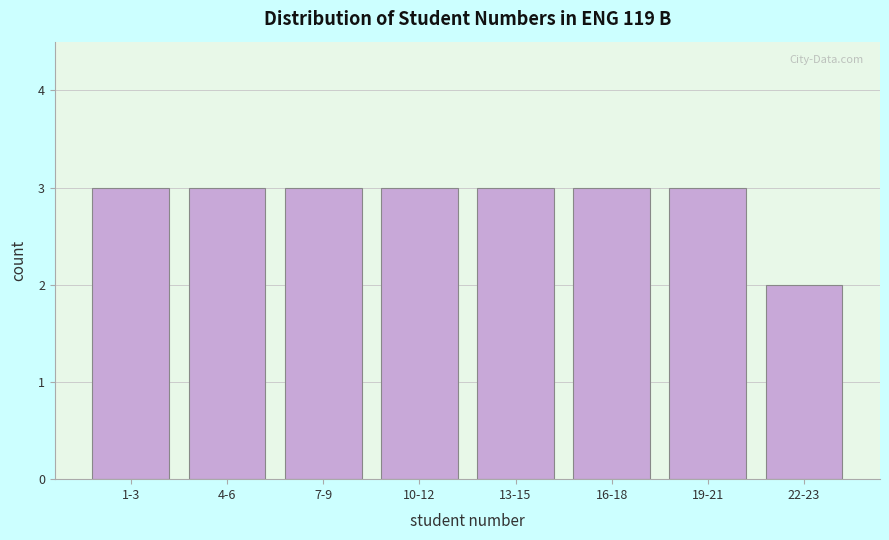

Reading left to right, extract all data points from this chart.

3	3	3	3	3	3	3	2